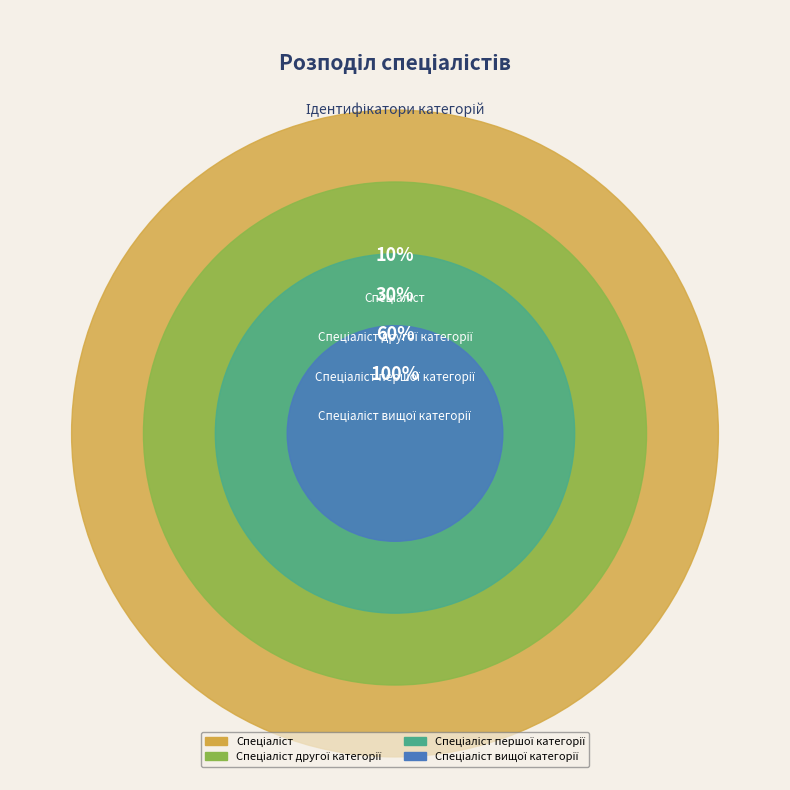

Rank the categories by value from highest to lowest.

Спеціаліст вищої категорії, Спеціаліст першої категорії, Спеціаліст другої категорії, Спеціаліст